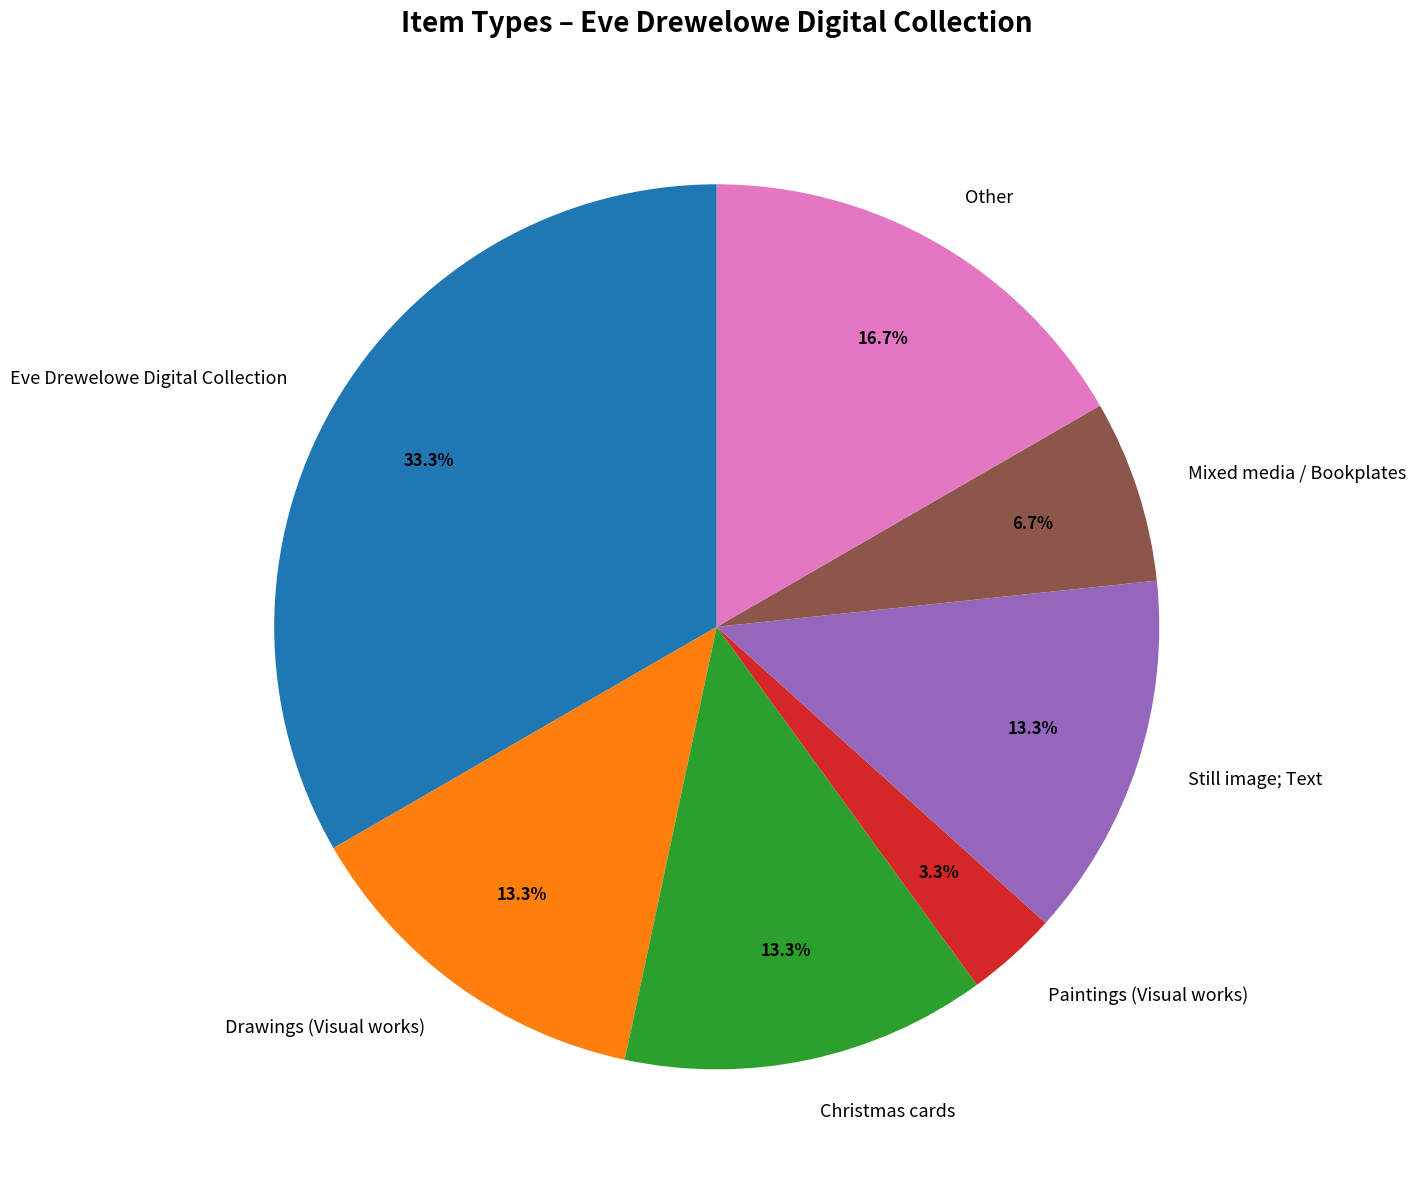

What portion of the pie excludes Drawings (Visual works)?

86.7%